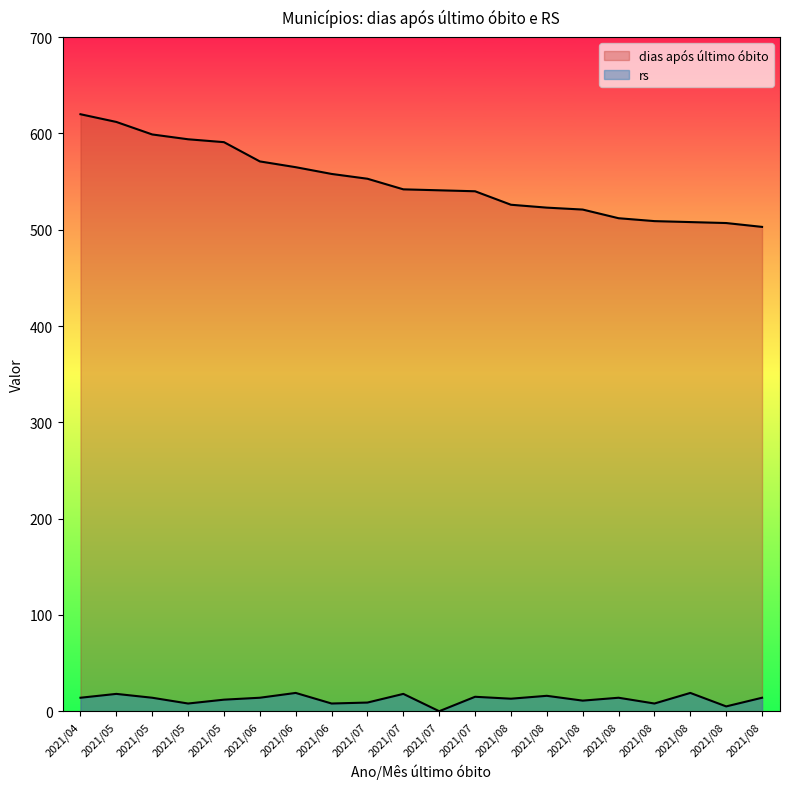

At which label is dias após último óbito closest to 561?

2021/06